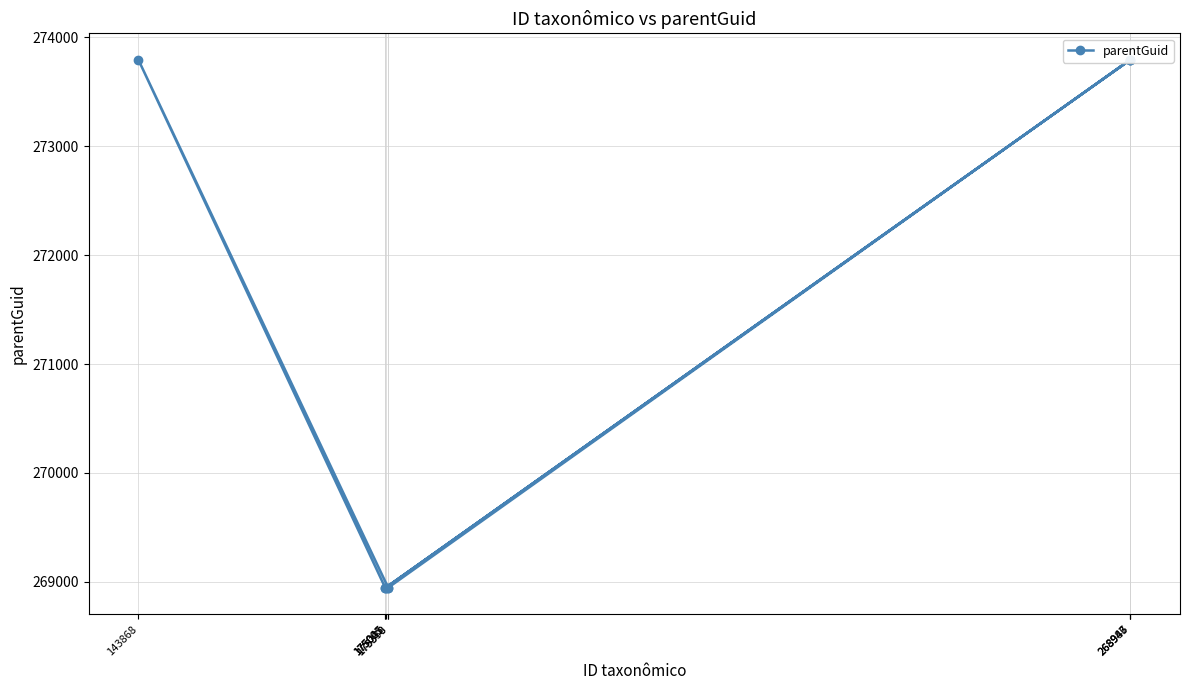

Rank the categories by value from lowest to highest.

175045, 175027, 175001, 175350, 175378, 268947, 268983, 143868, 268946